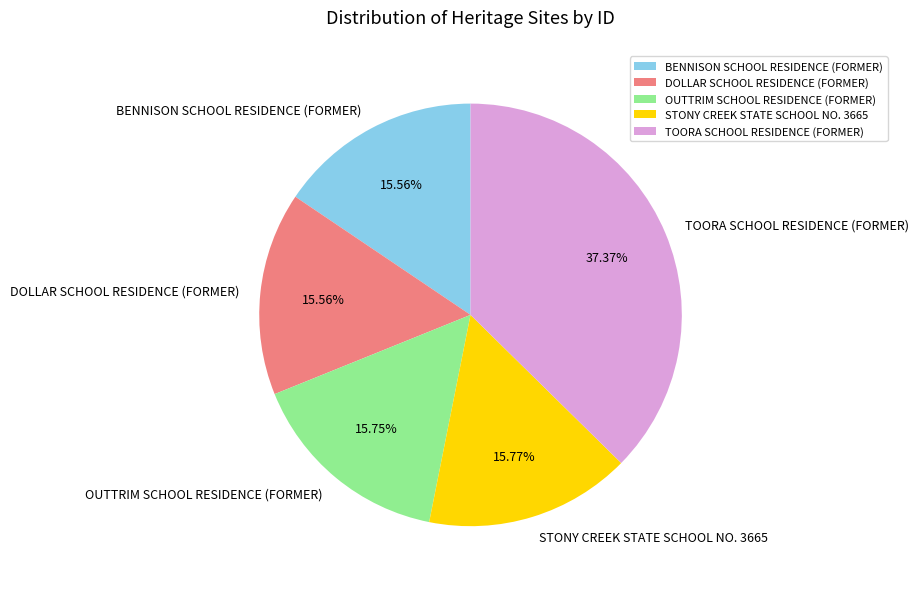

What percentage is the TOORA SCHOOL RESIDENCE (FORMER) slice, to the nearest percent?

37%